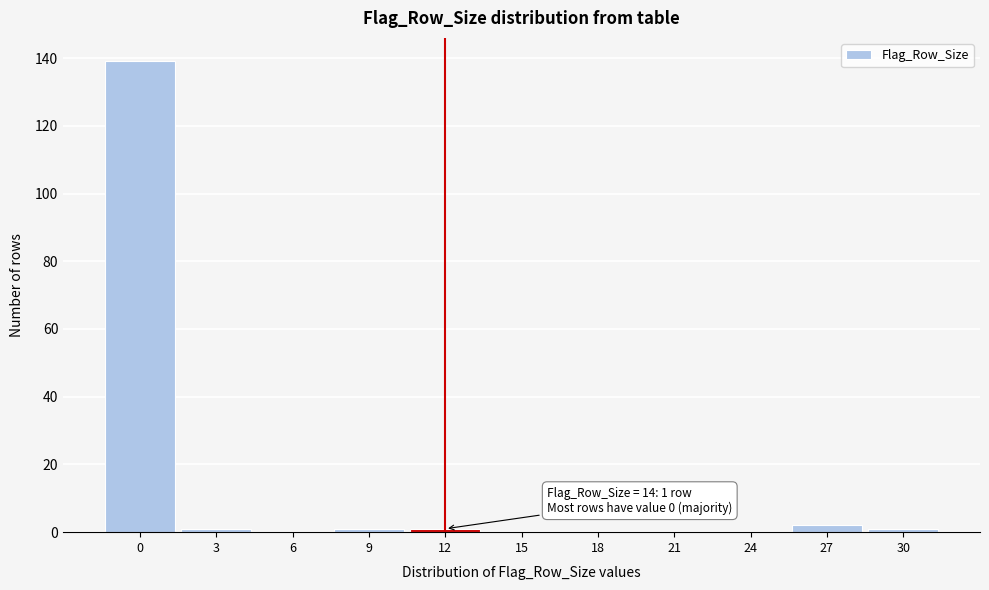

Reading left to right, what are all the values shown in this chart?

0=139	3=1	6=0	9=1	12=1	15=0	18=0	21=0	24=0	27=2	30=1